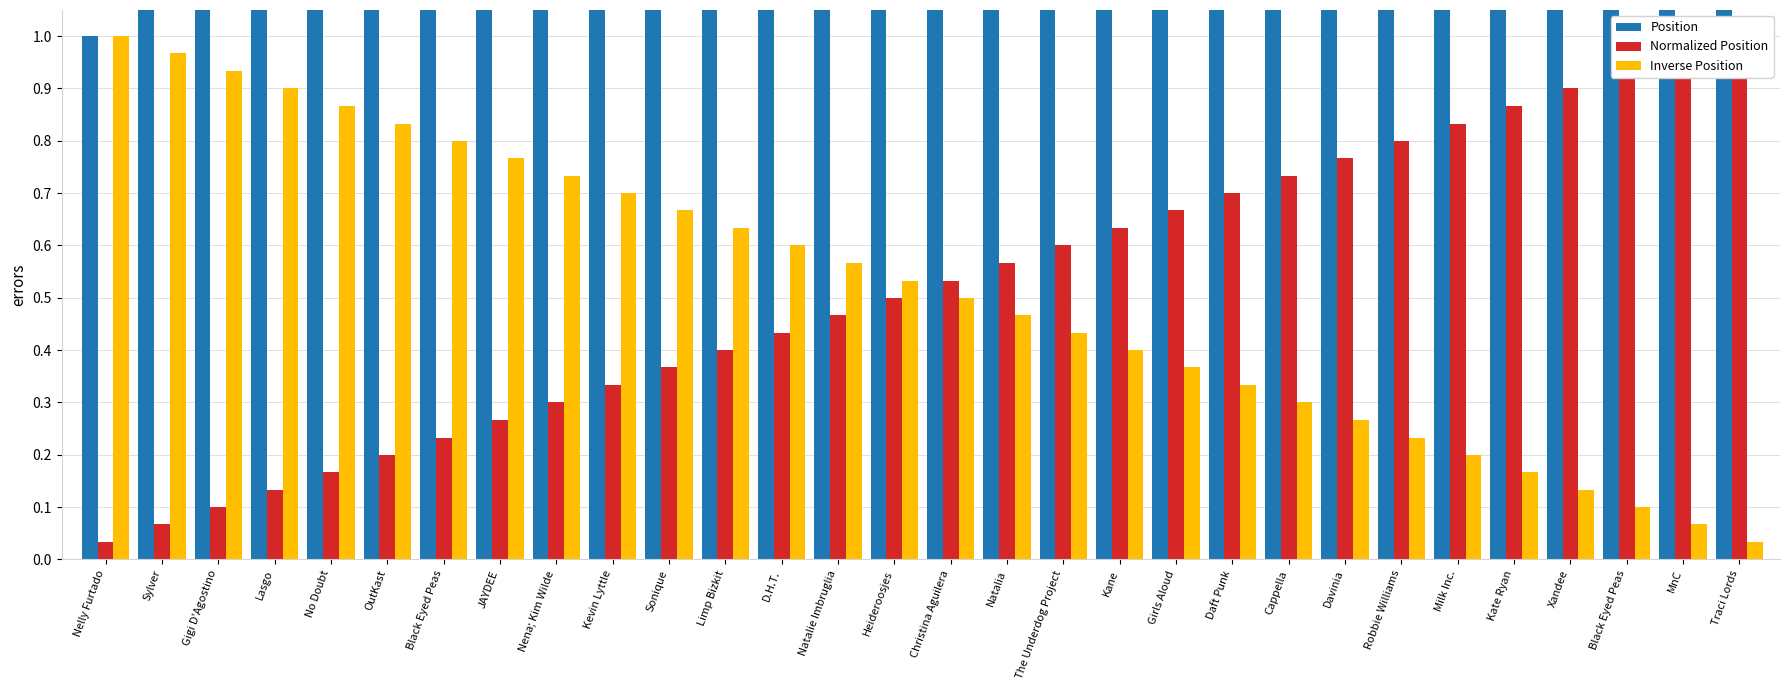

What is the value of the Normalized Position bar at the 19th from the left?

0.6